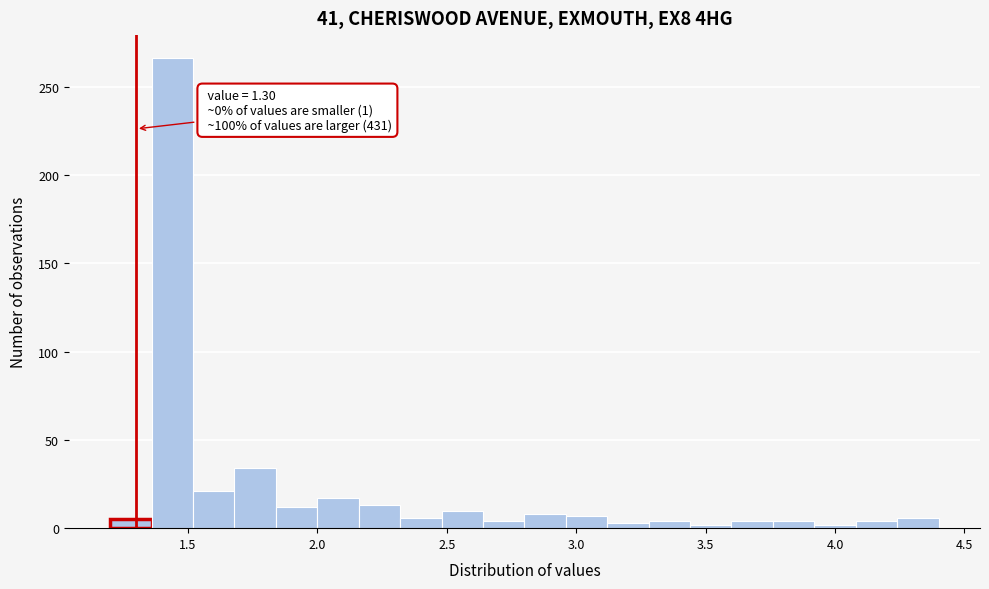

Read against the x-axis, roughly where is the centre of the tallest bar?

1.45